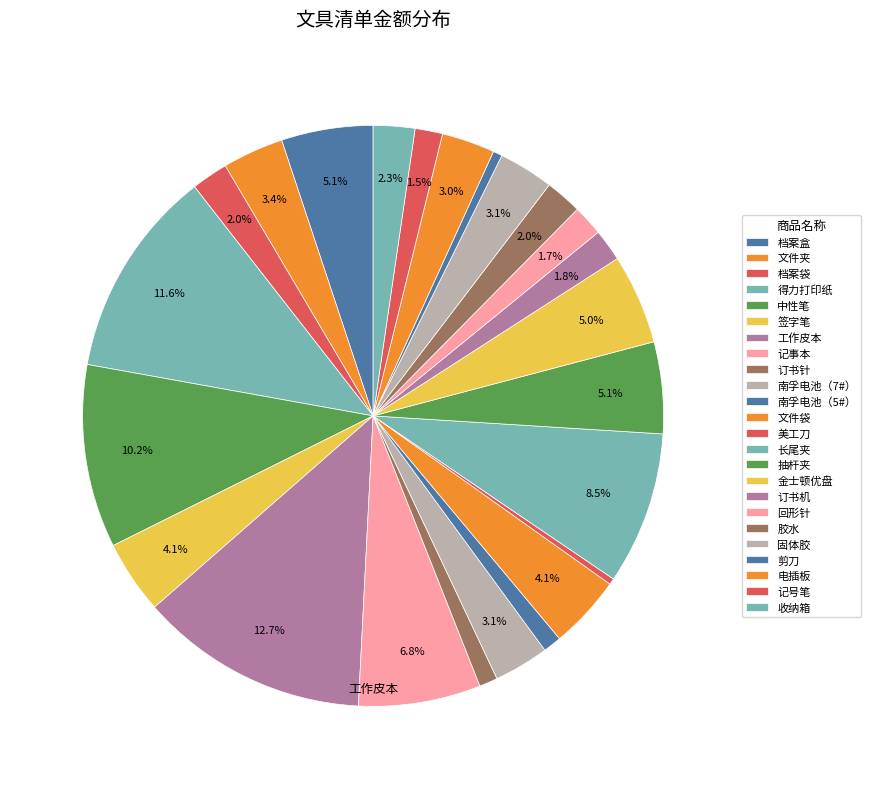

Rank the categories by value from highest to lowest.

工作皮本, 得力打印纸, 中性笔, 长尾夹, 记事本, 档案盒, 抽杆夹, 金士顿优盘, 签字笔, 文件袋, 文件夹, 南孚电池（7#）, 固体胶, 电插板, 收纳箱, 档案袋, 胶水, 订书机, 回形针, 记号笔, 订书针, 南孚电池（5#）, 剪刀, 美工刀